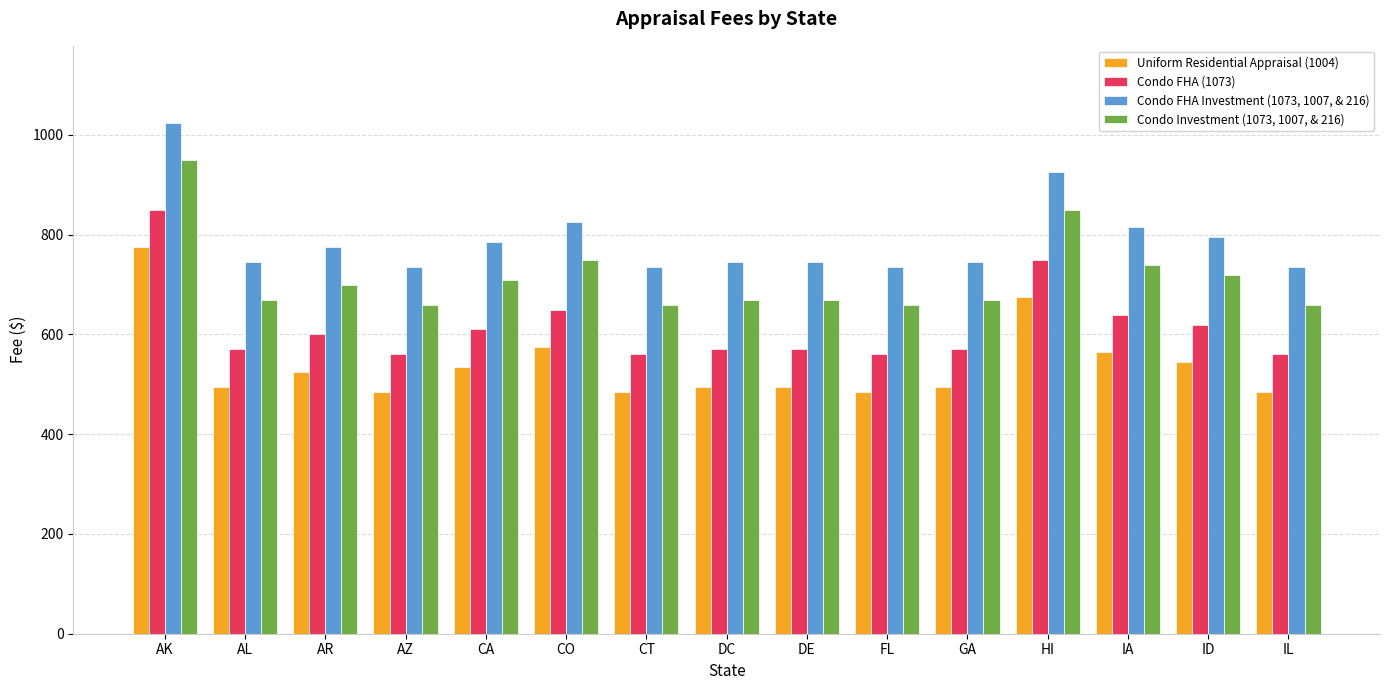

Rank the series by their maximum value, from lowest to highest.

Uniform Residential Appraisal (1004), Condo FHA (1073), Condo Investment (1073, 1007, & 216), Condo FHA Investment (1073, 1007, & 216)